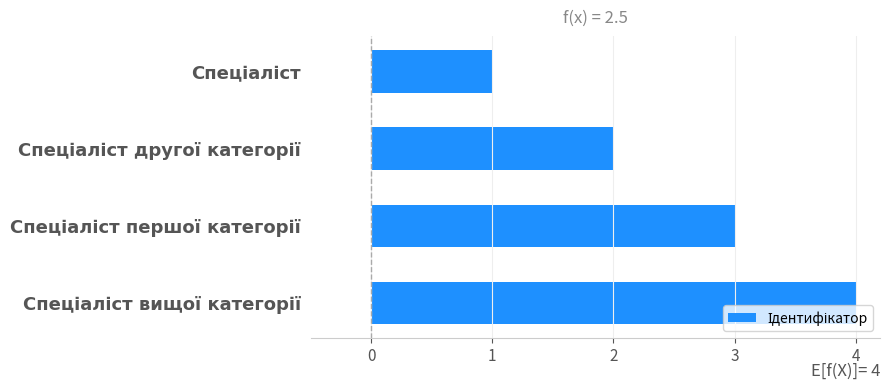

What is the minimum value shown in the chart?

1